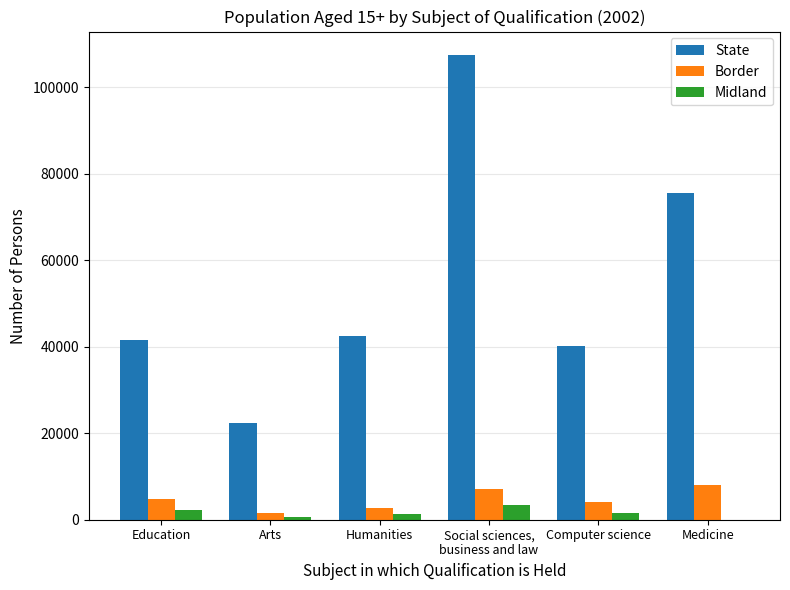

How many groups of bars are there?

6